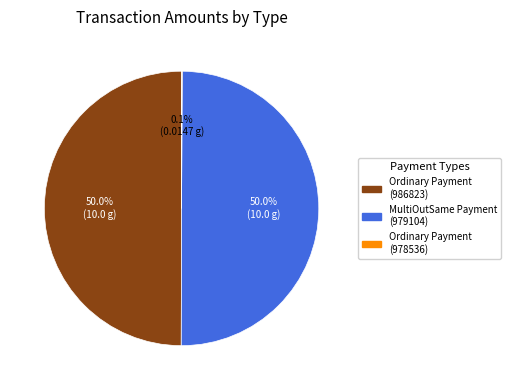

Combined, do Ordinary Payment (986823) and MultiOutSame Payment (979104) account for over 50%?

Yes